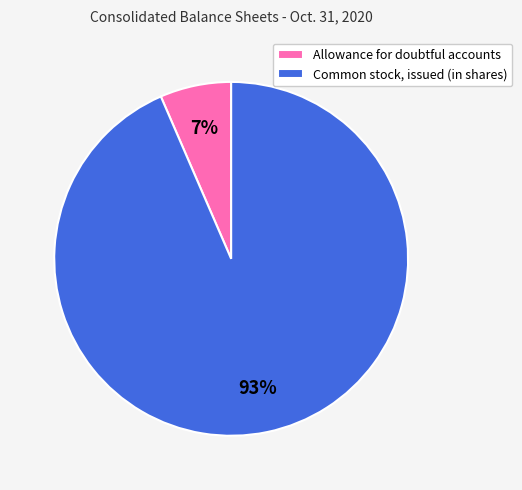

True or false: Common stock, issued (in shares) accounts for 82% of the total.

False